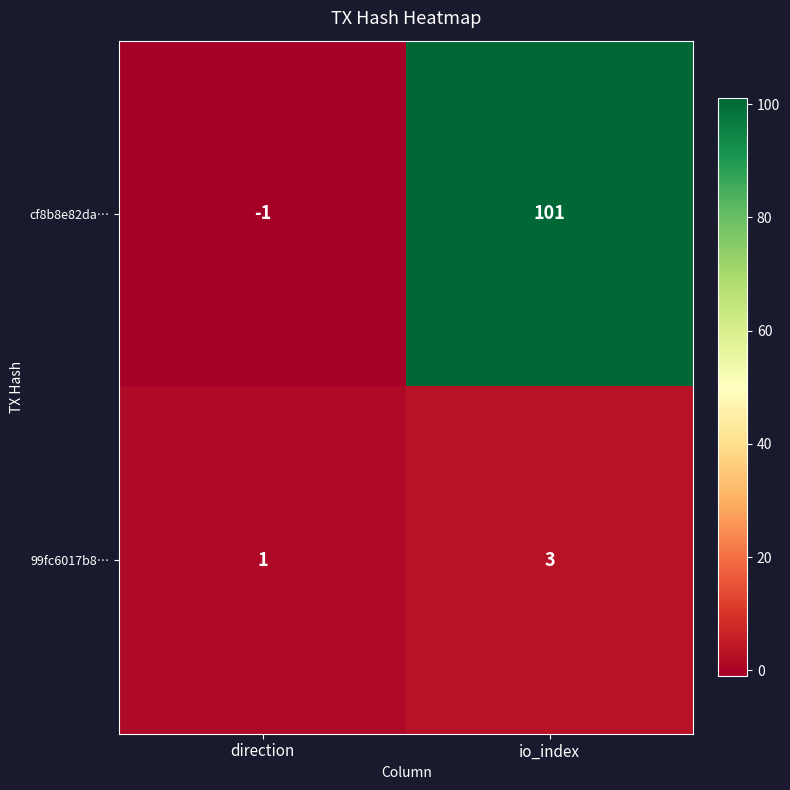

At which category is the sum across all series the highest?

io_index